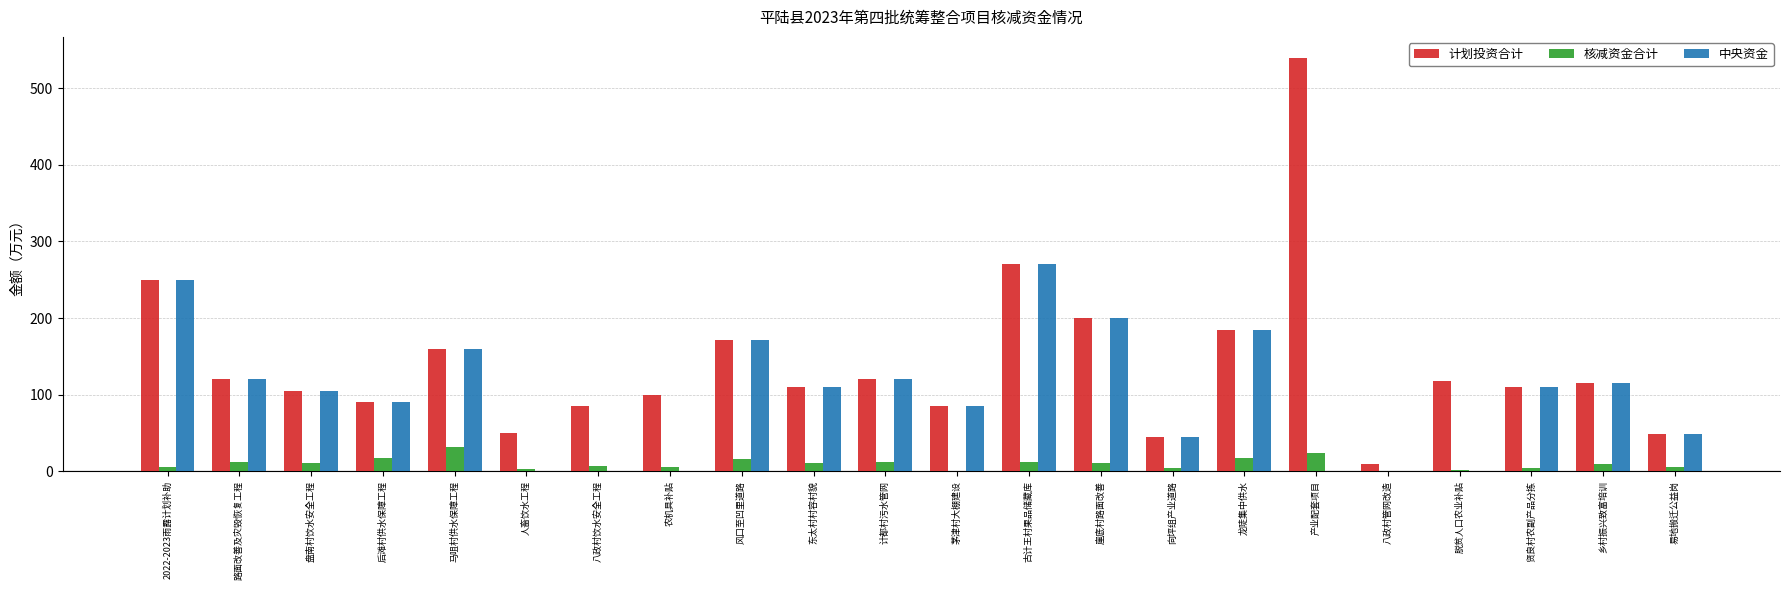

Which category has the highest value in the 中央资金 series?

古计王村果品储藏库